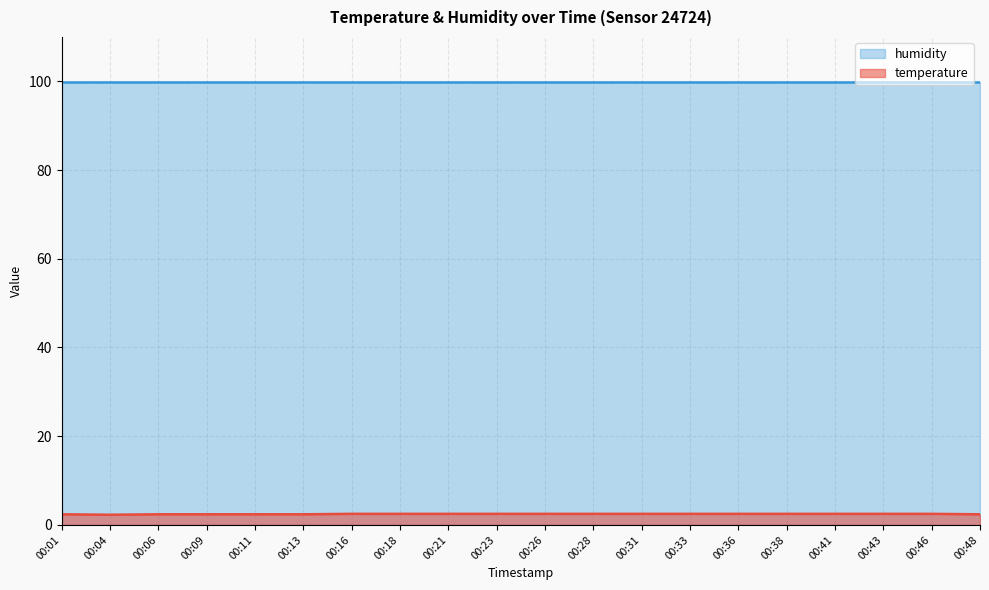

Reading right to left, extract all data points from this chart.

2.4	2.5	2.5	2.5	2.5	2.5	2.5	2.5	2.5	2.5	2.5	2.5	2.5	2.5	2.4	2.4	2.4	2.4	2.3	2.4